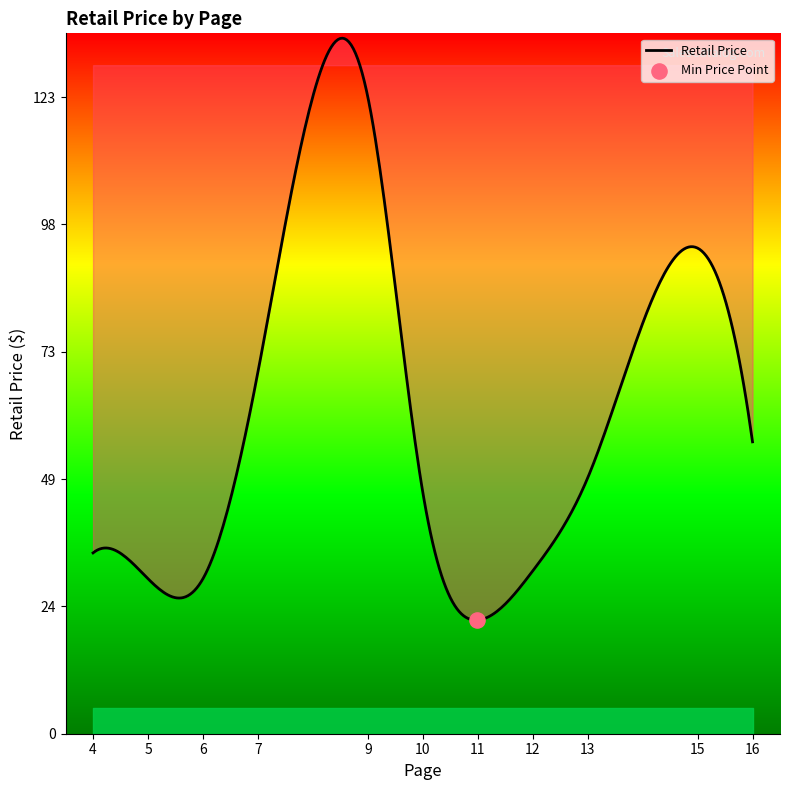

What is the greatest value displayed?

134.6